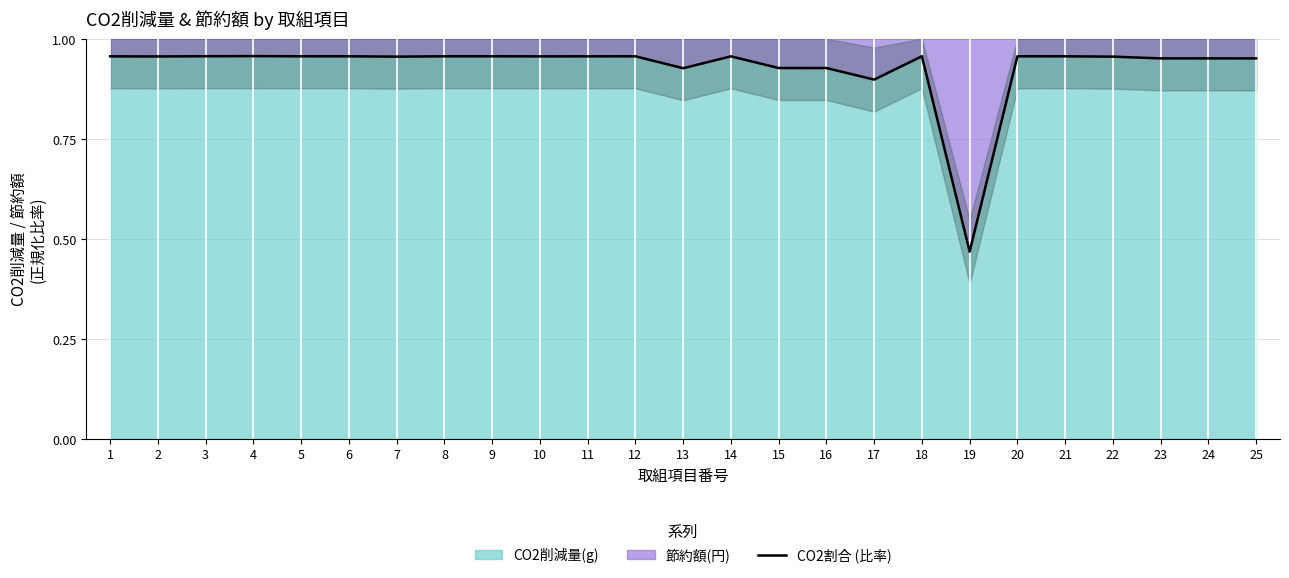

At which category does the chart reach its minimum across all series?

19